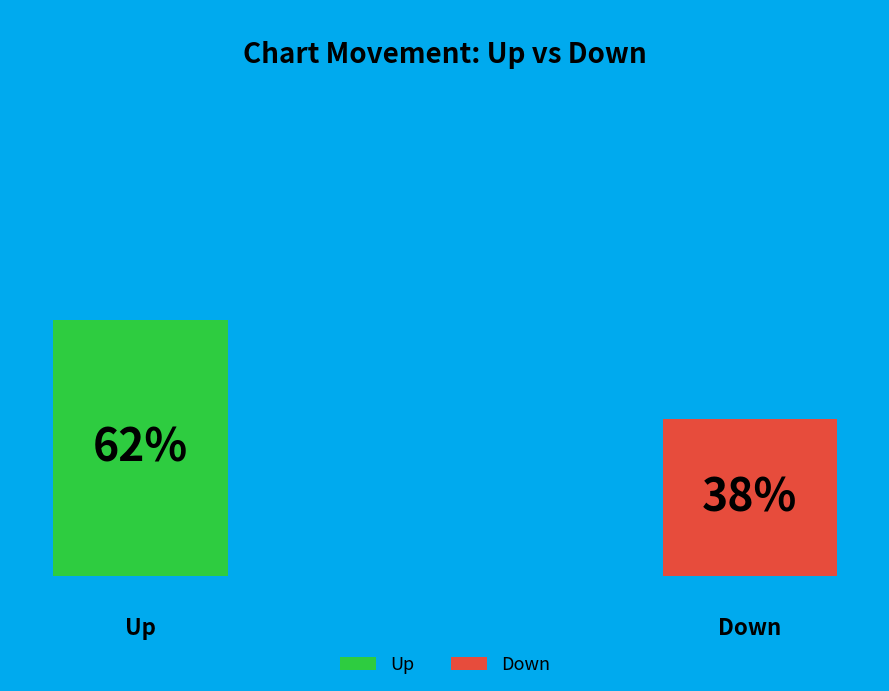

Is down the majority of the pie?

No